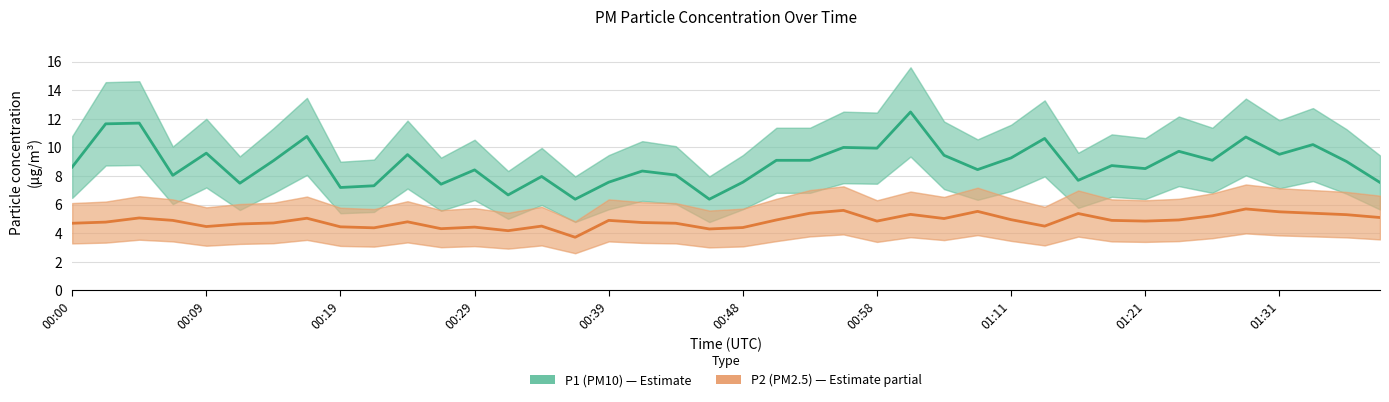

What is the difference between the P1 (PM10) values at 39 and 32?

1.0